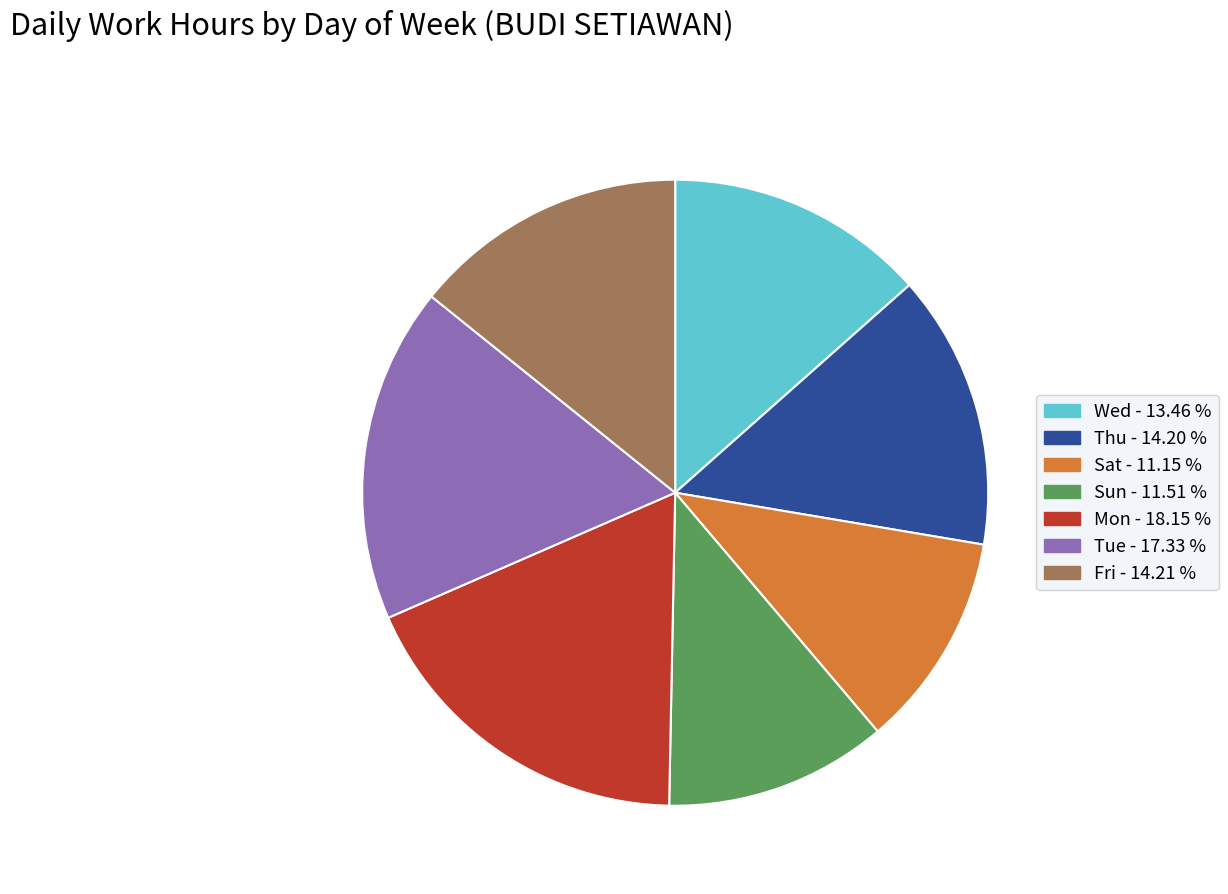

Is there a majority slice in this chart?

No